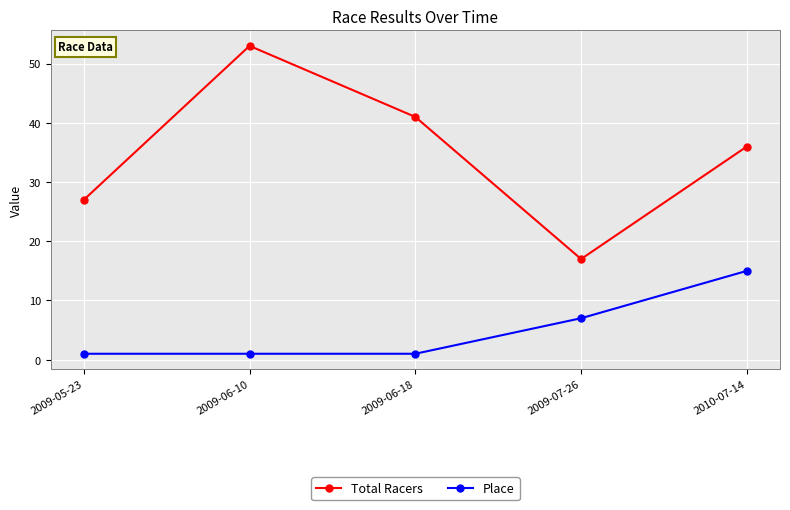

Which series changed the most between 2009-06-18 and 2009-07-26?

Total Racers